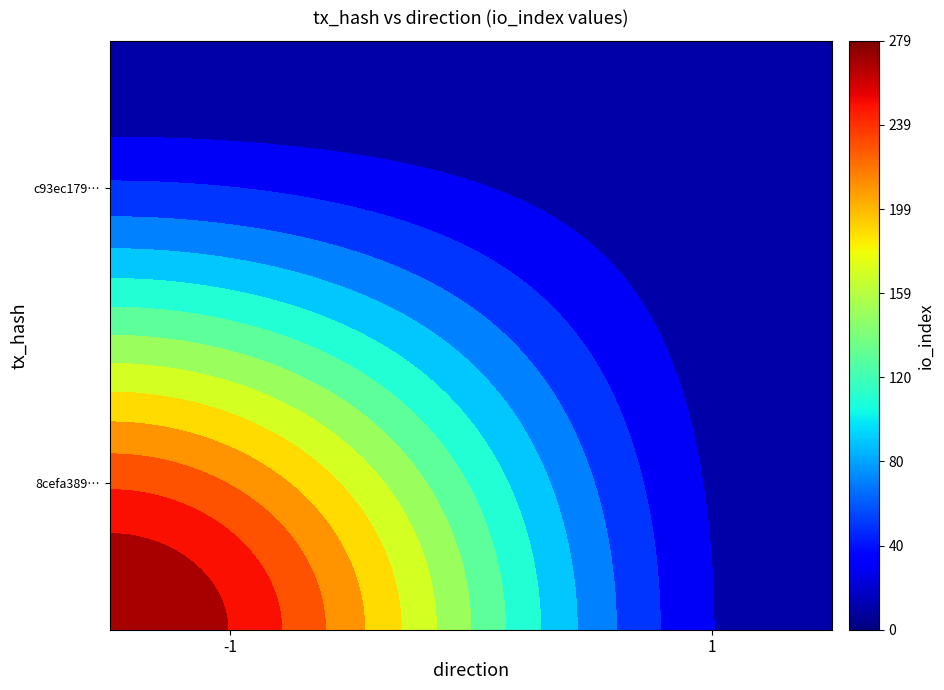

What is the sum of all 8cefa3891b02bcf938b821a17d9fa607ab2525b values?

279